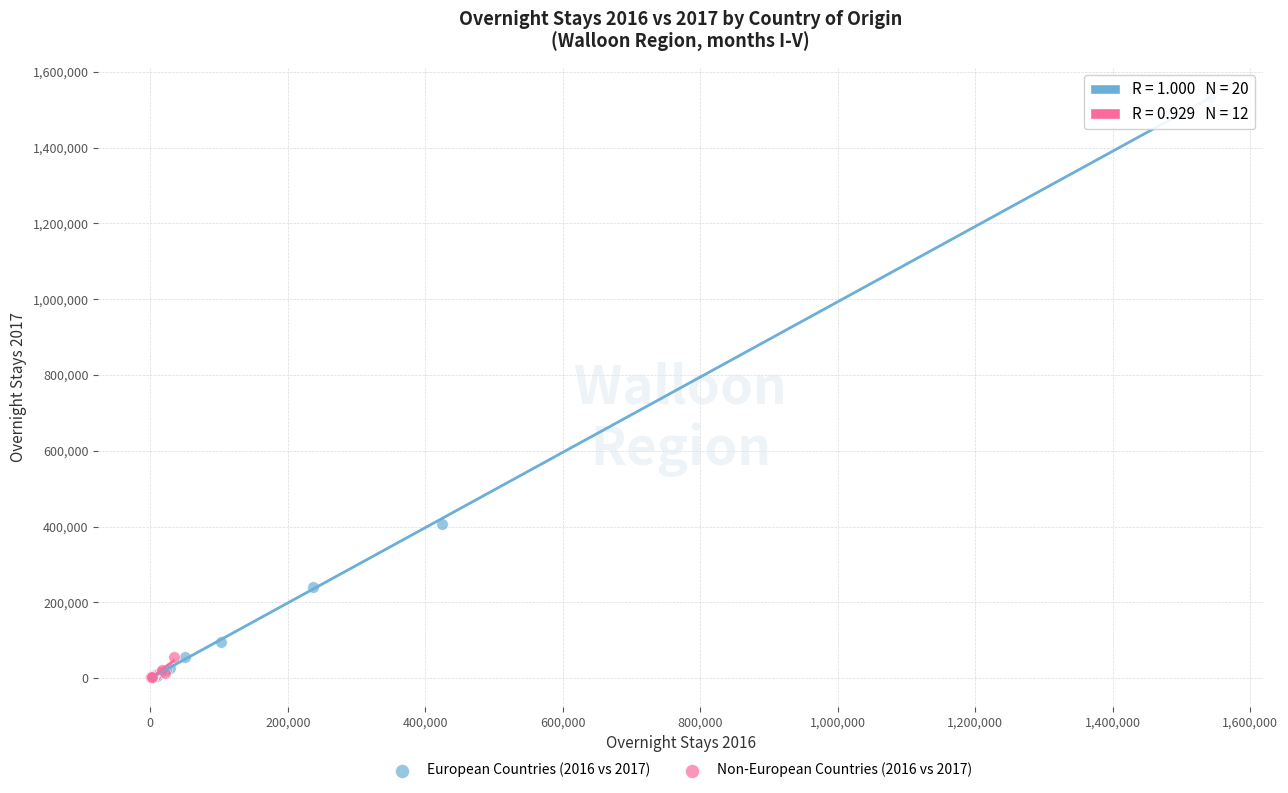

Which series has the widest spread of Y values?

European Countries (2016 vs 2017)